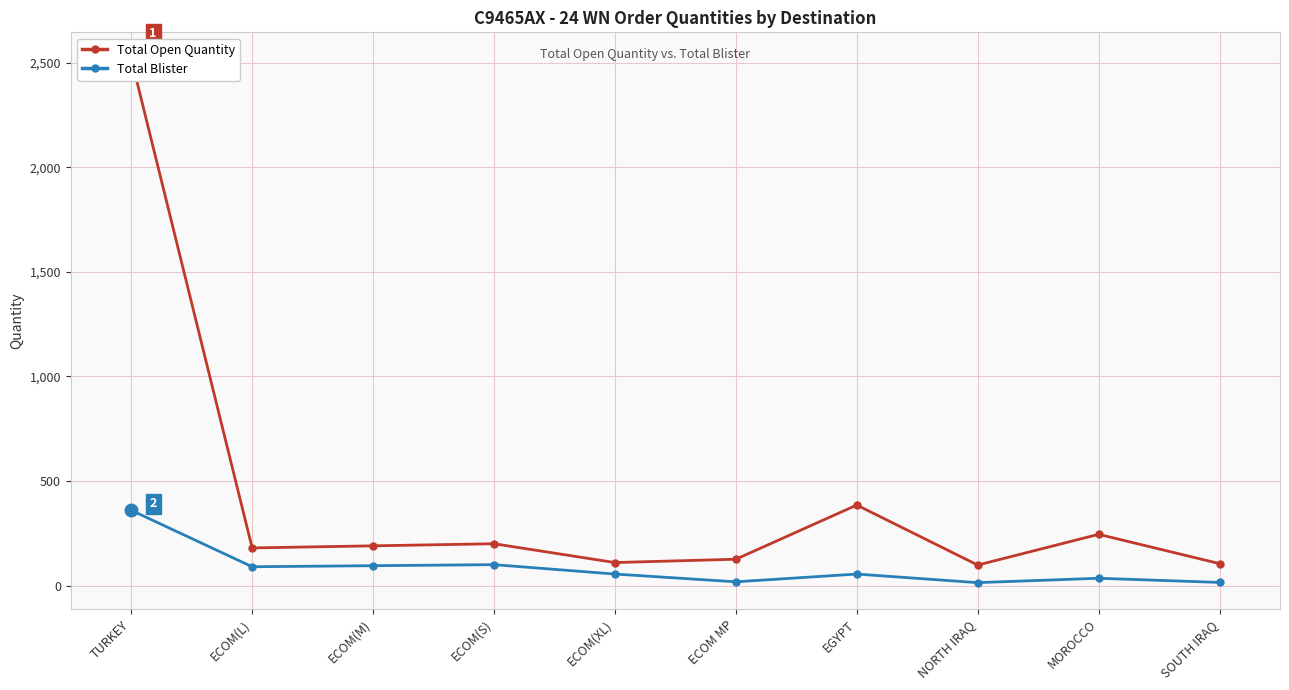

The value of Total Blister at NORTH IRAQ is 14. True or false?

True